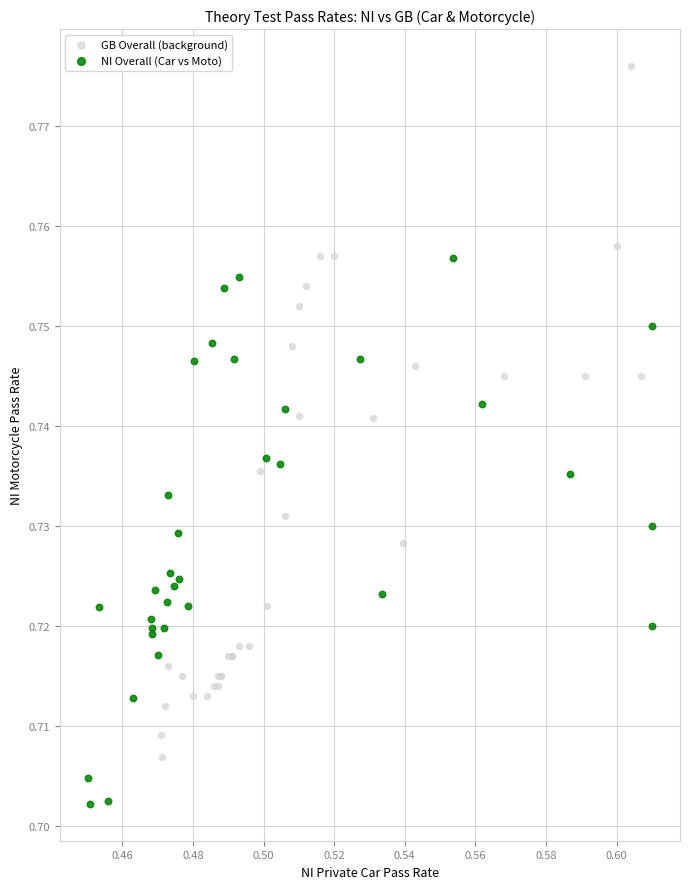

Which series contains the highest Y value?

GB Overall (background)